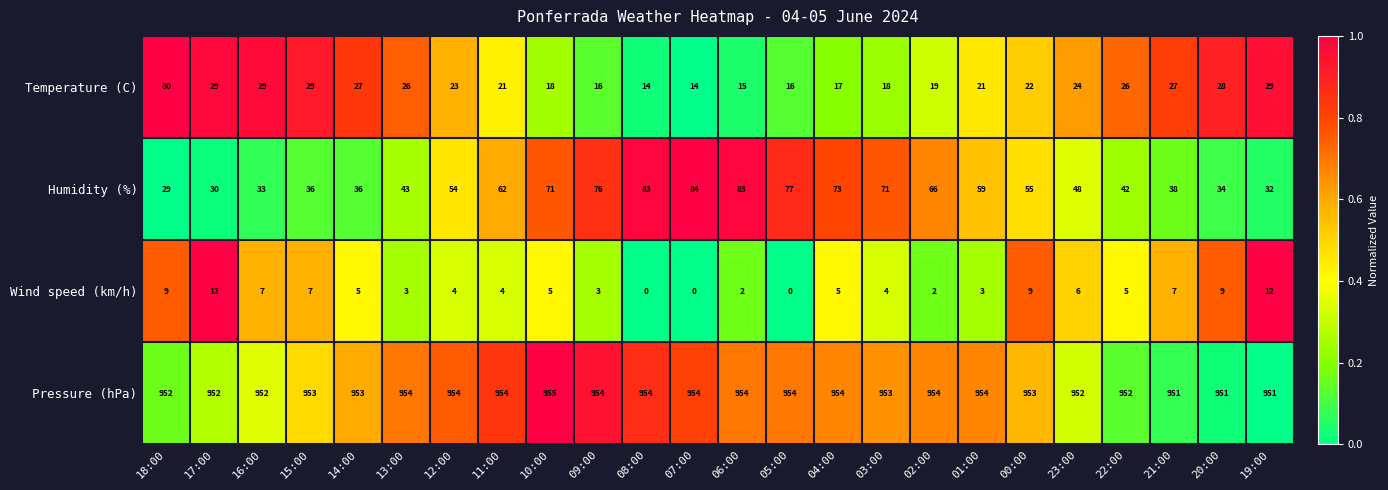

What is the difference between the maximum and minimum values in the Temperature (C) series?

16